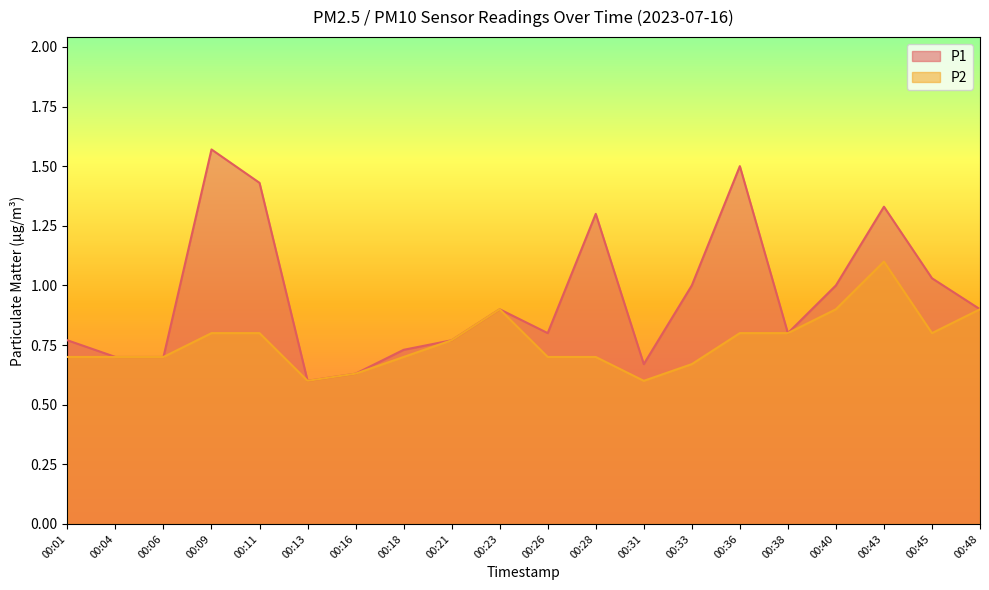

Does the chart display data point markers on the line(s)?

No